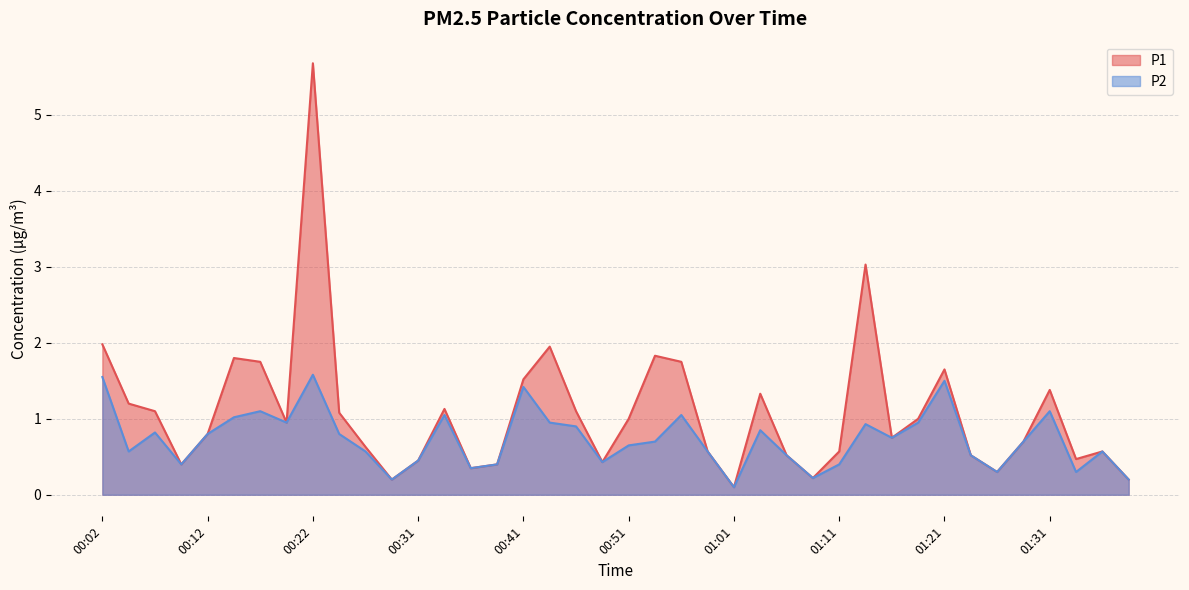

True or false: P2 and P1 intersect in this chart.

False